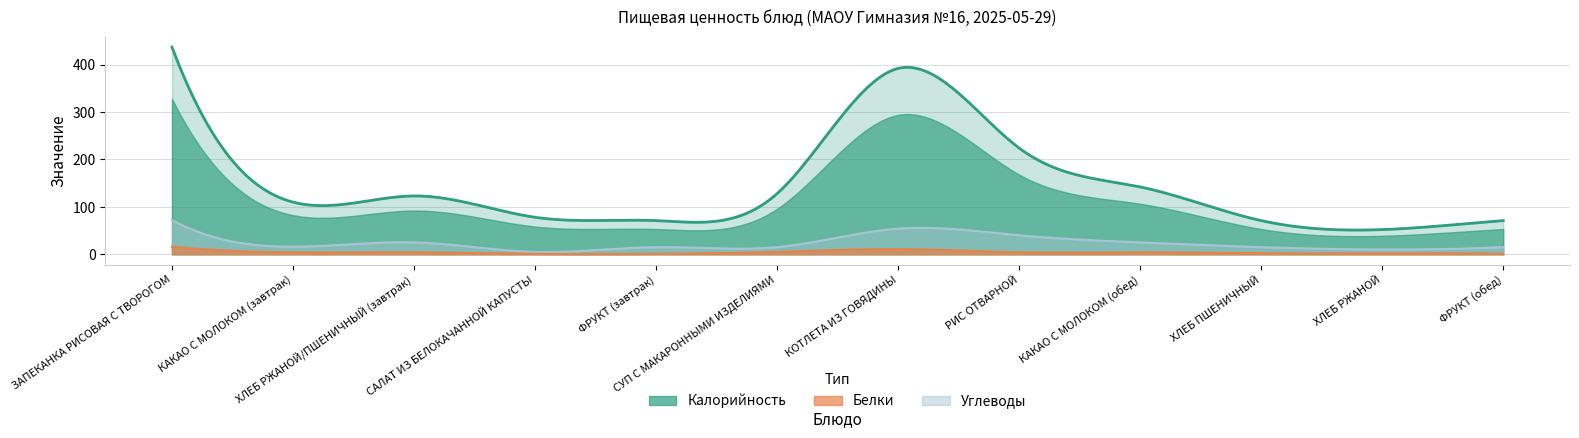

What is the label of the 5th point from the left?

ФРУКТ (завтрак)